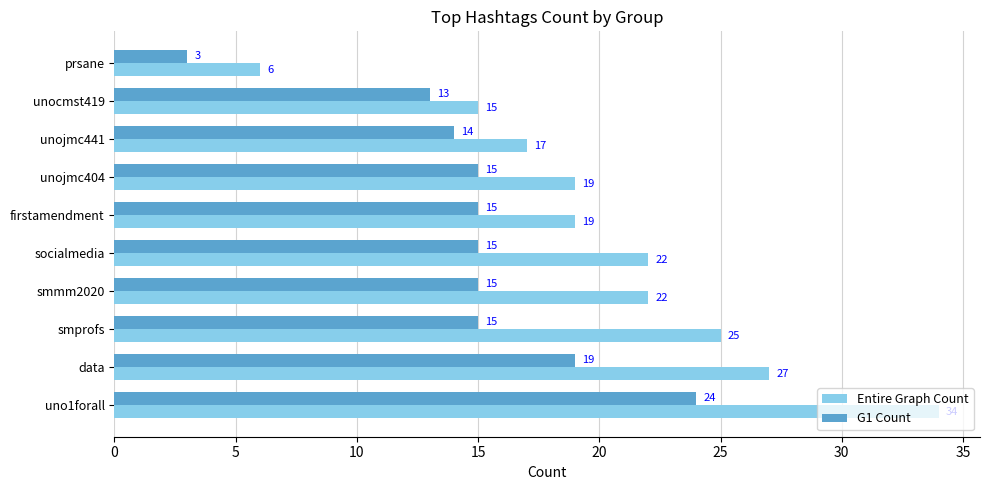

What is the greatest value displayed?

34